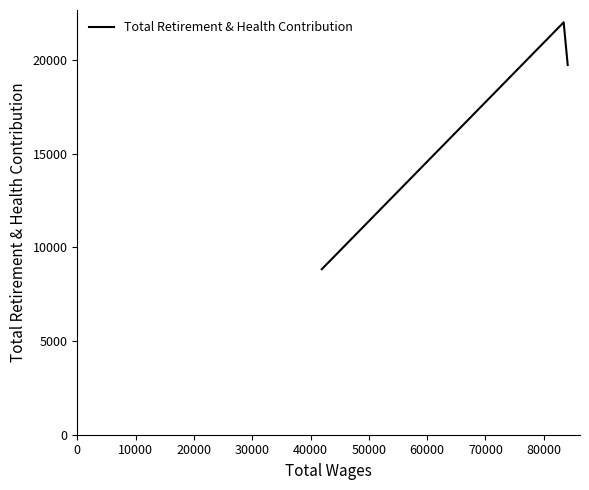

What is the average value?

16865